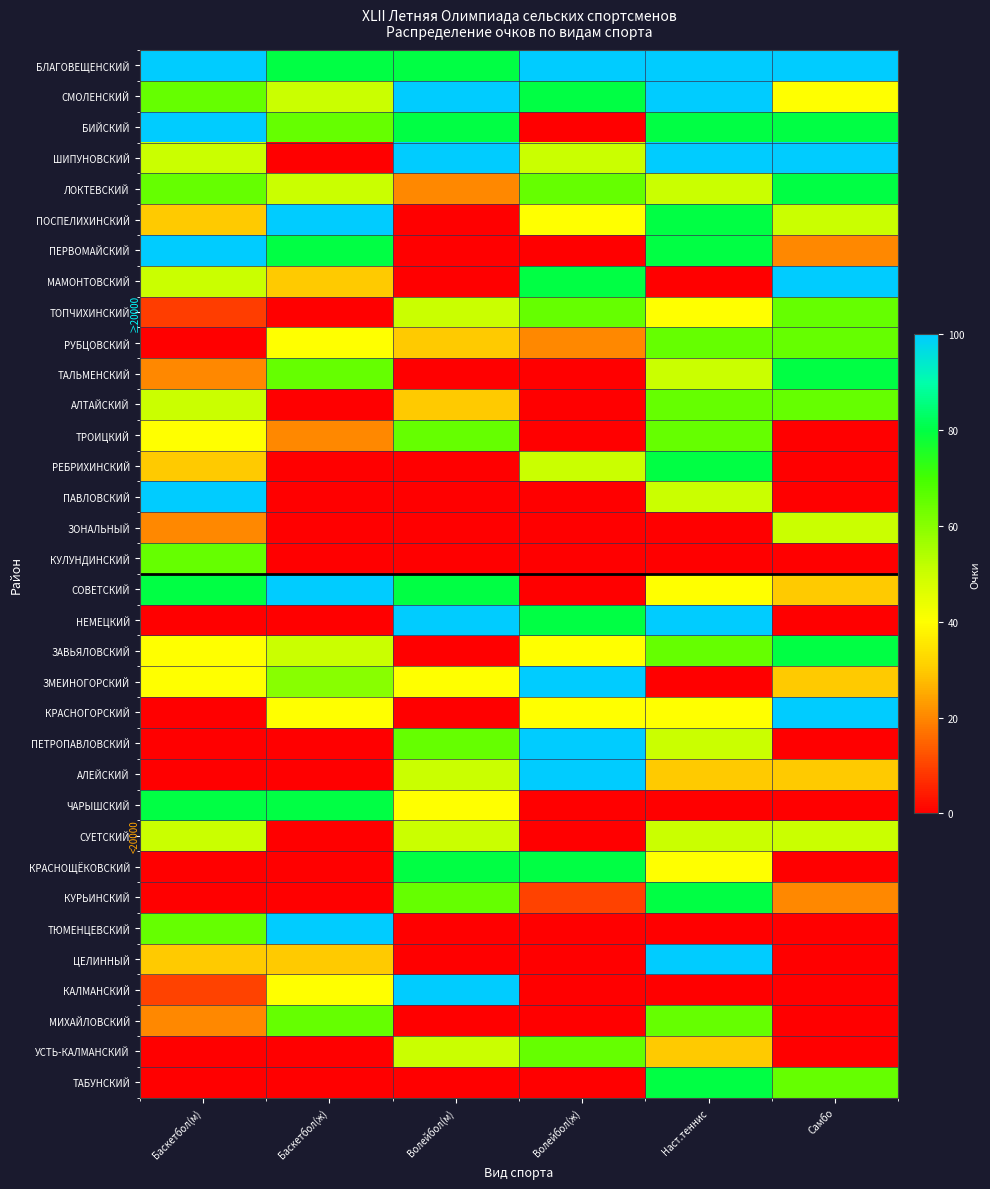

How many series are shown in this chart?

34